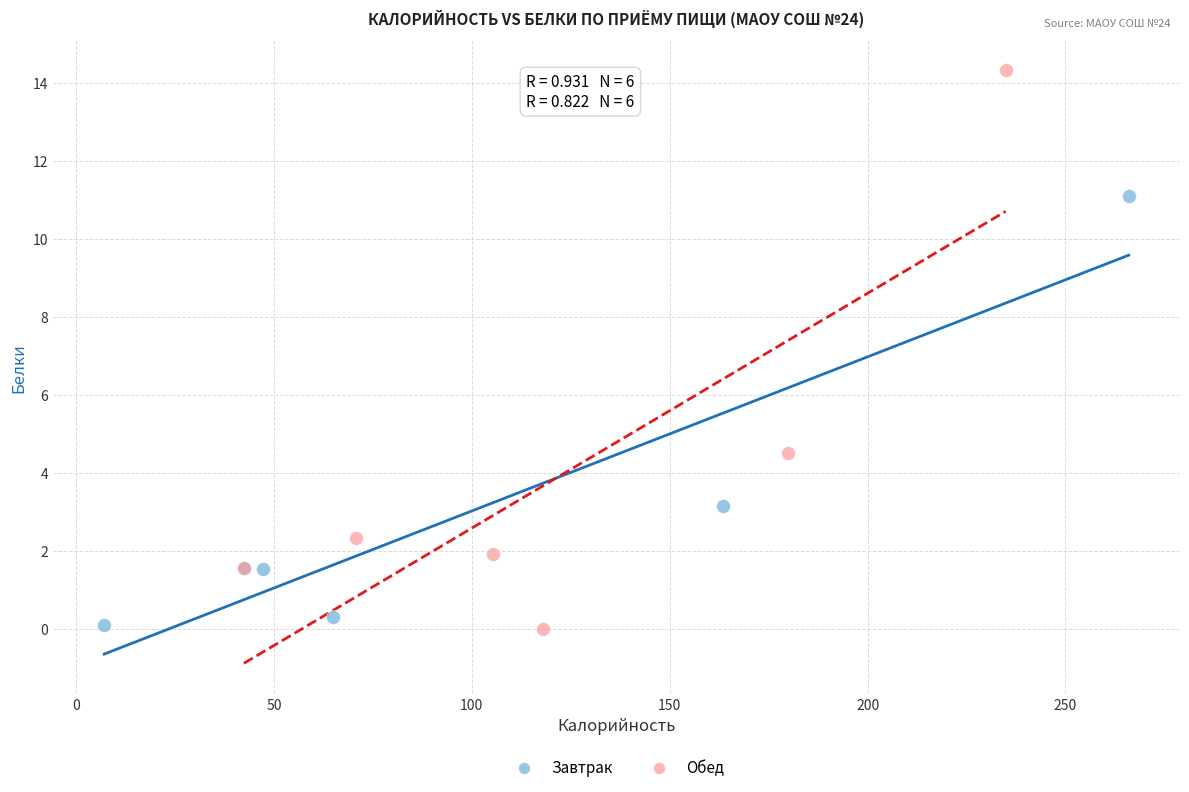

Which series has the widest spread of Y values?

Обед